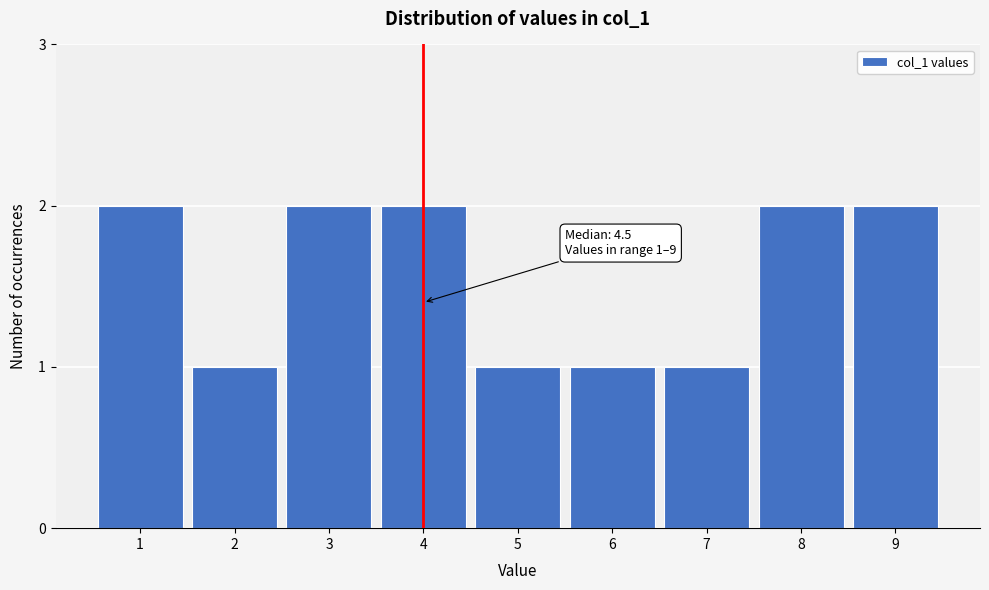

Reading left to right, what are all the values shown in this chart?

1=2	2=1	3=2	4=2	5=1	6=1	7=1	8=2	9=2